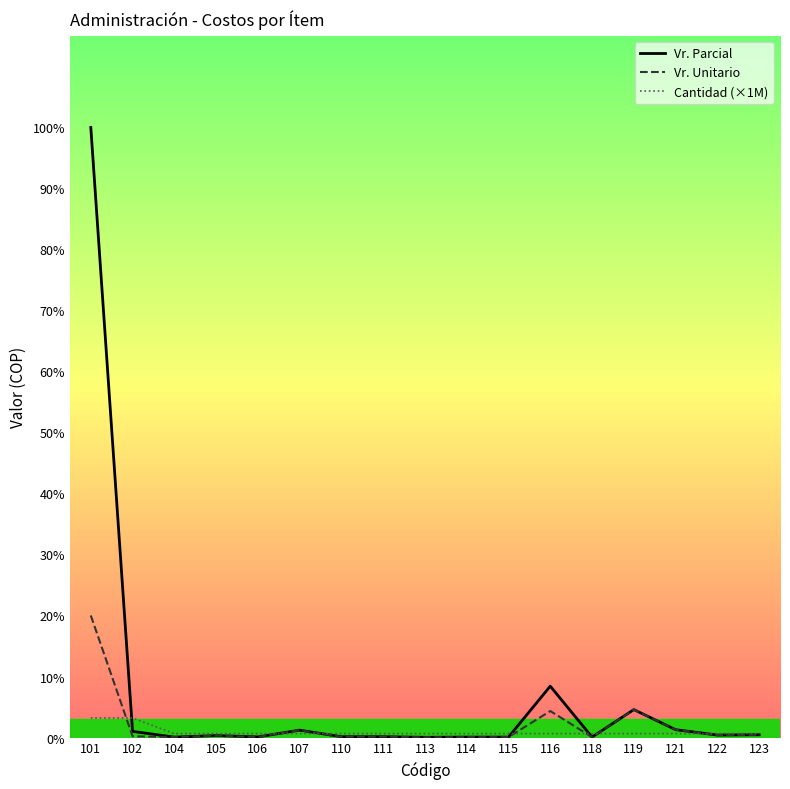

How many values in the Vr. Parcial series exceed 500000?

8